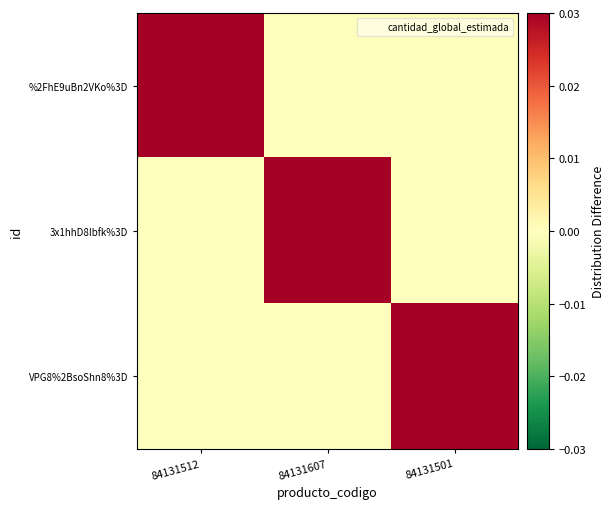

Reading left to right, transcribe all the data shown in this chart.

%2FhE9uBn2VKo%3D: 84131512=1	84131607=0	84131501=0
3x1hhD8Ibfk%3D: 84131512=0	84131607=1	84131501=0
VPG8%2BsoShn8%3D: 84131512=0	84131607=0	84131501=1